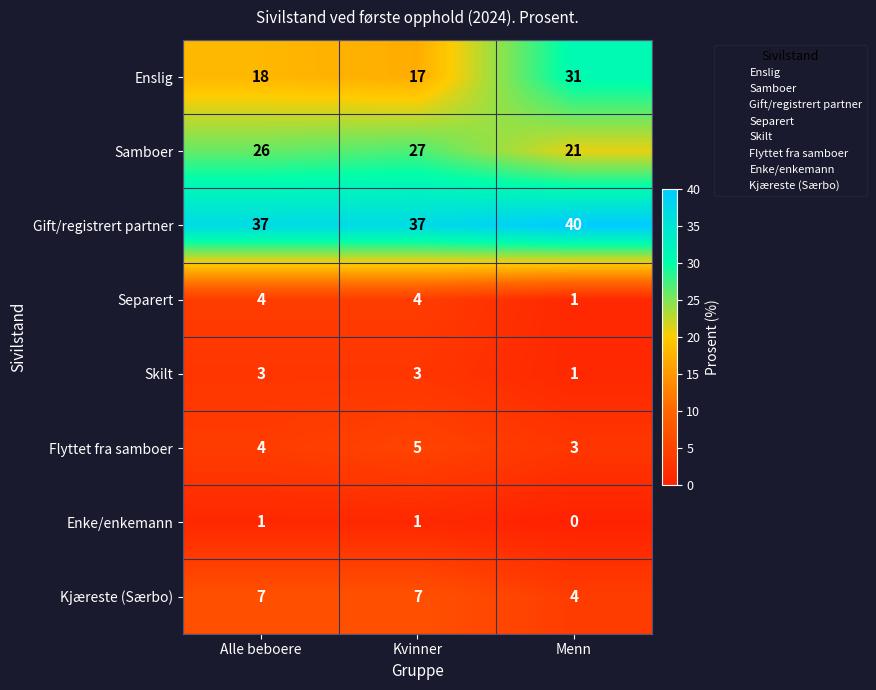

Count the number of categories in the chart.

3